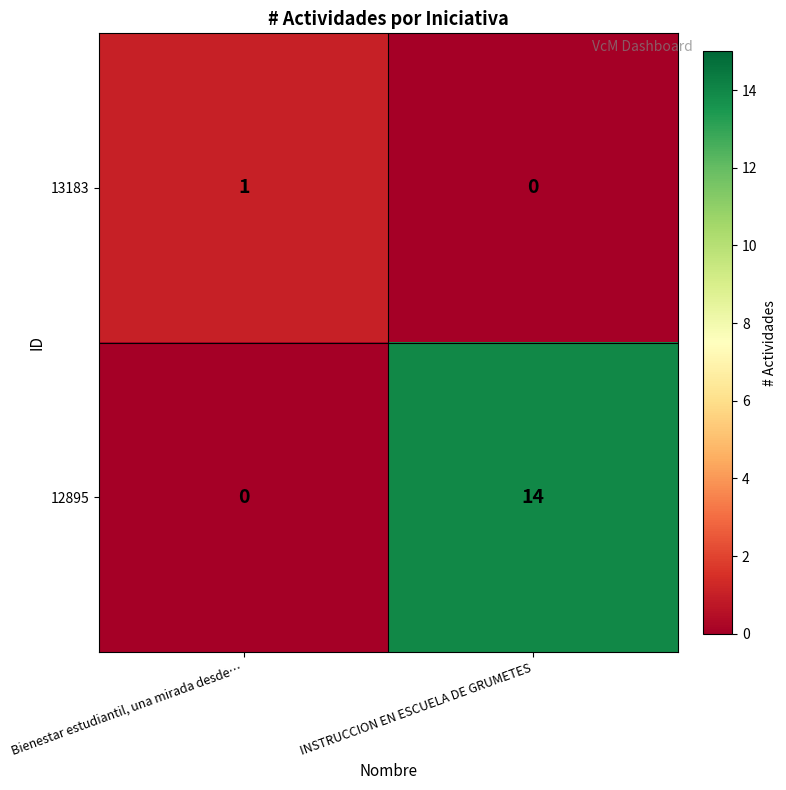

What is the difference between the highest and lowest values at Bienestar estudiantil, una mirada desde…?

1